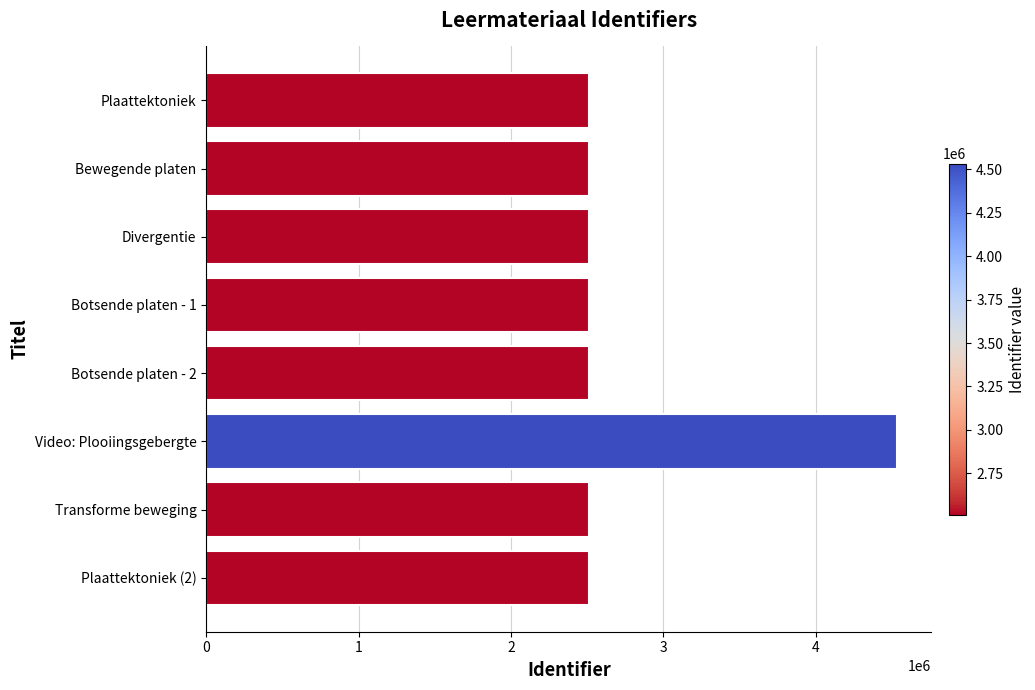

At which label is the value closest to 3522562?

Plaattektoniek (2)